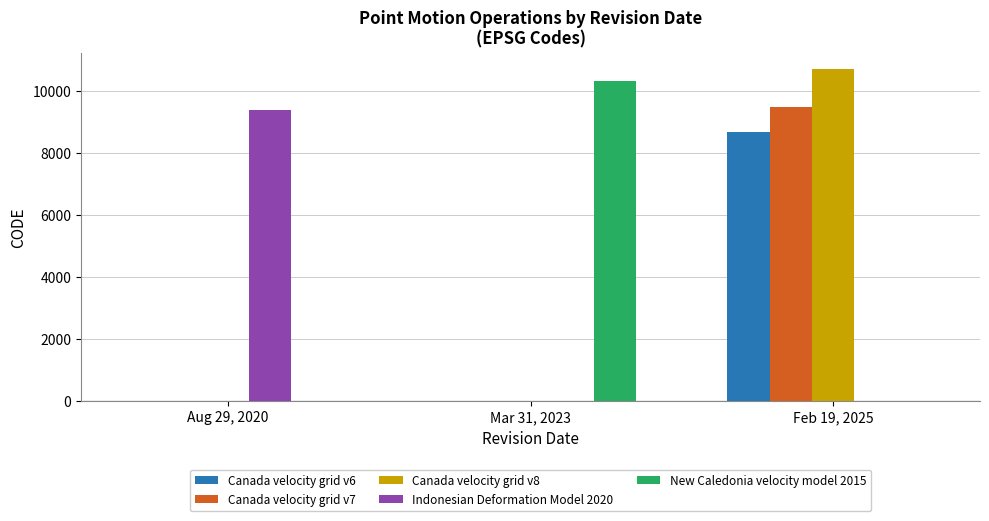

At which category is the sum across all series the highest?

Feb 19, 2025